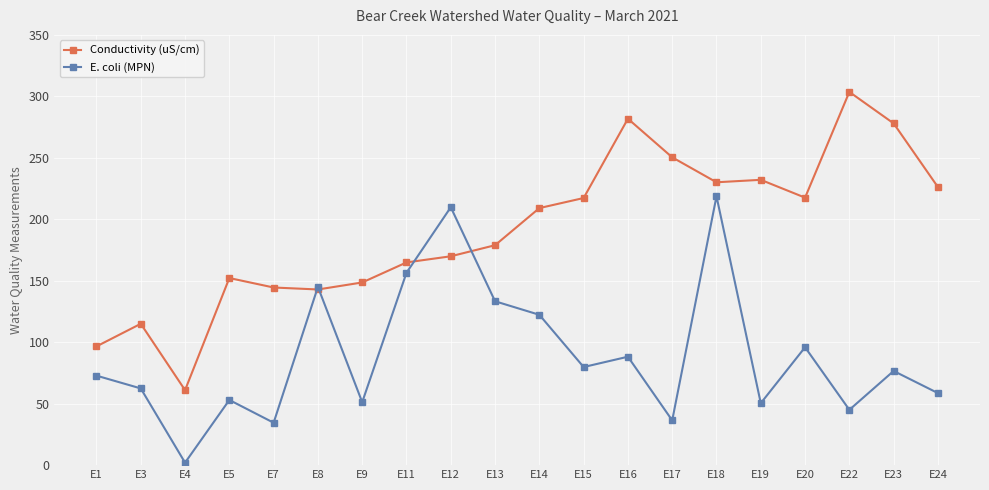

What is the minimum value for Conductivity (uS/cm)?

61.0